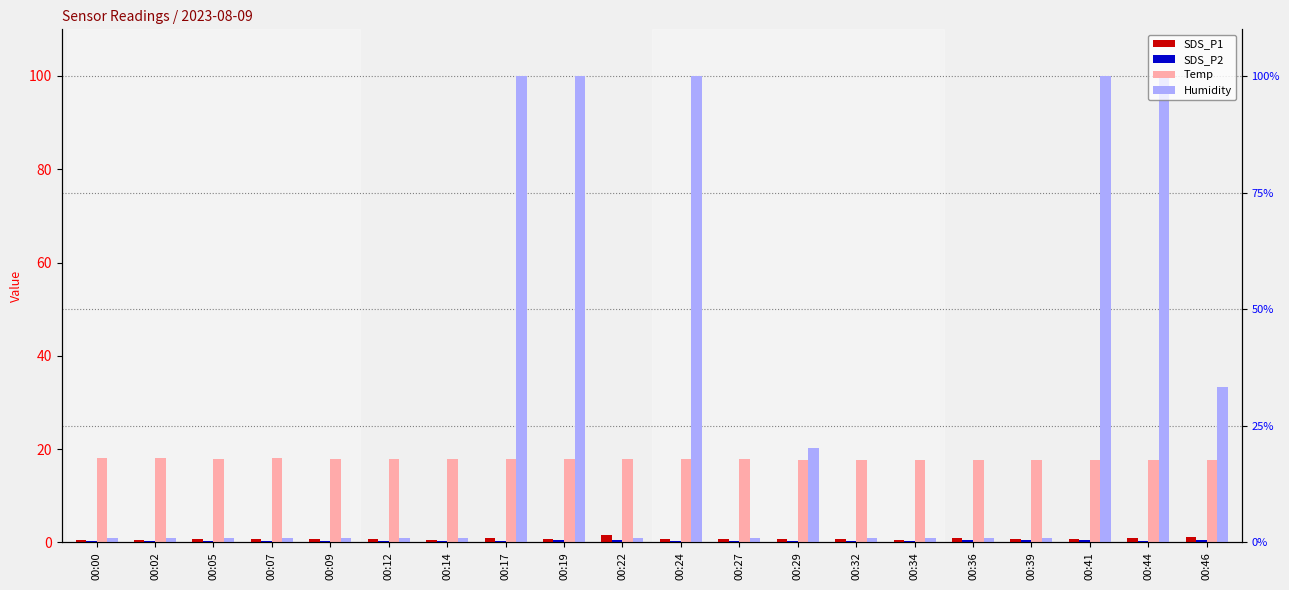

The value of SDS_P1 at 00:14 is 0.2. True or false?

False